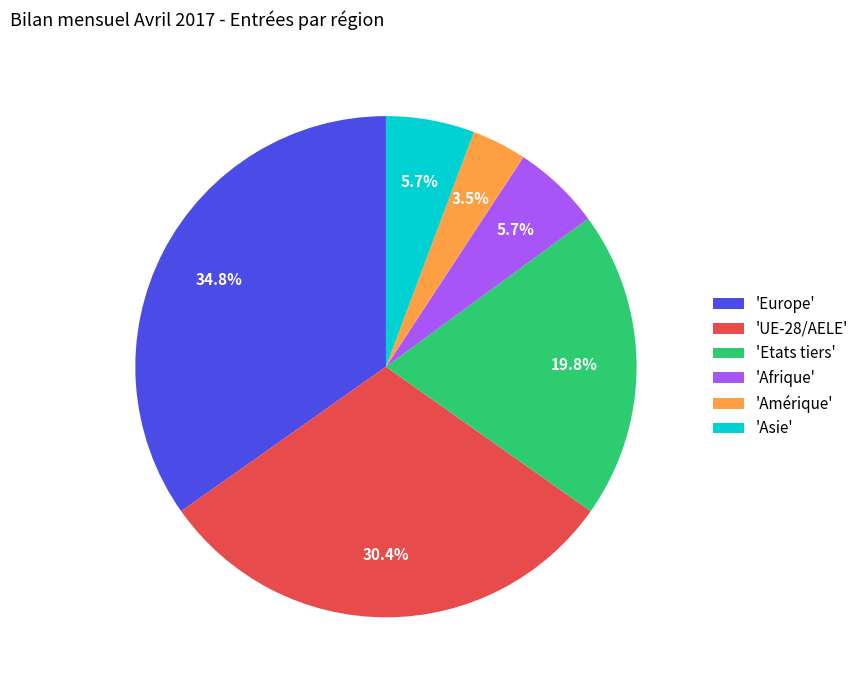

Which has a higher value, 'Amérique' or 'Afrique'?

'Afrique'